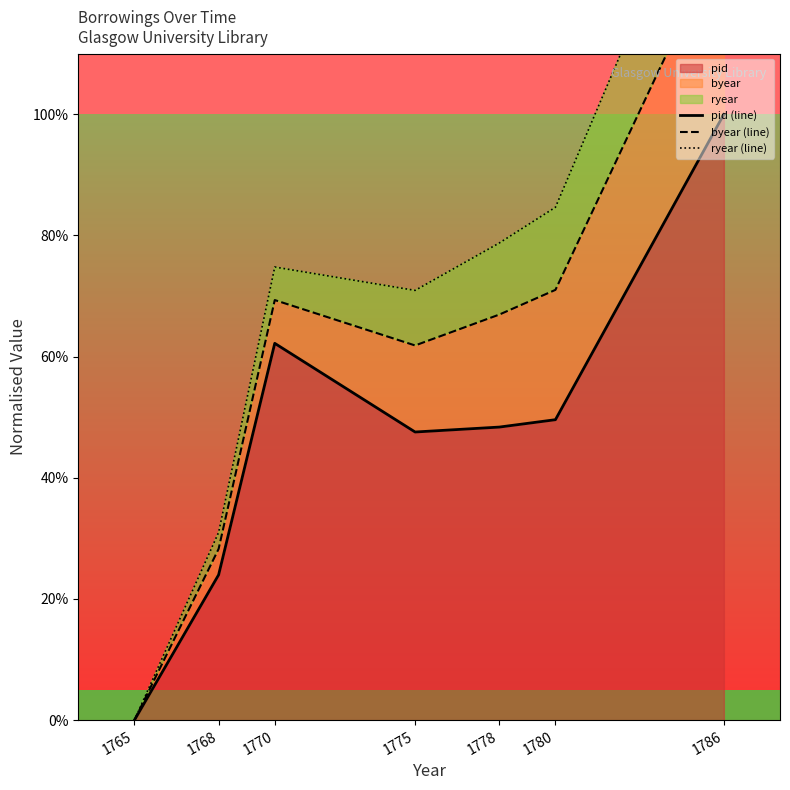

Is the value of pid (line) at 1775 greater than the value of byear (line) at 1768?

Yes